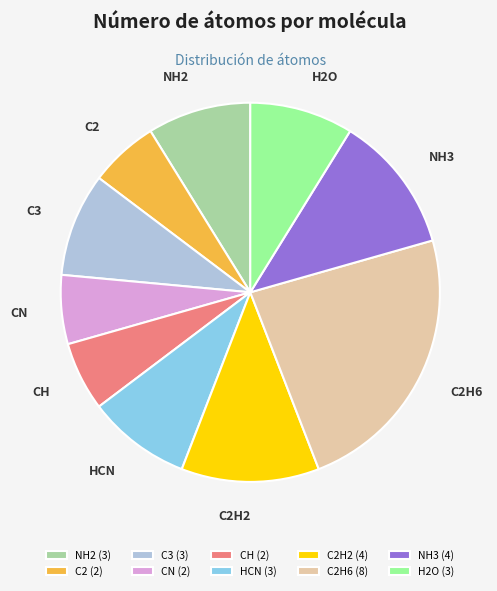

Is there a majority slice in this chart?

No